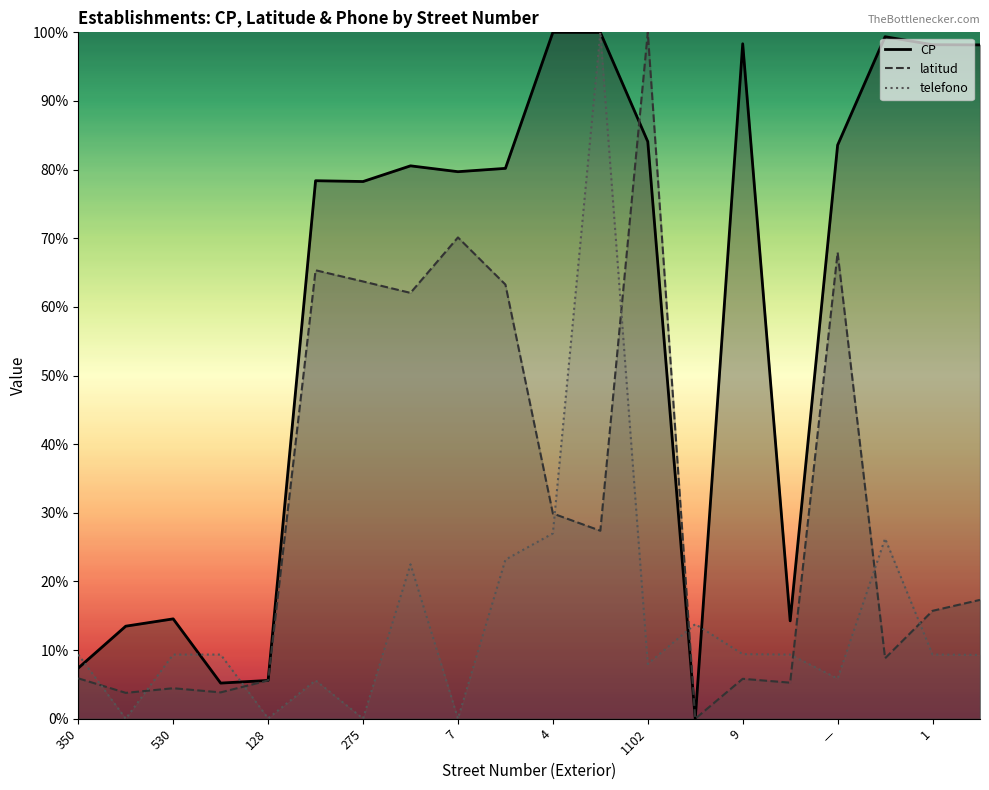

The CP series shows 127.5 at 7. True or false?

False